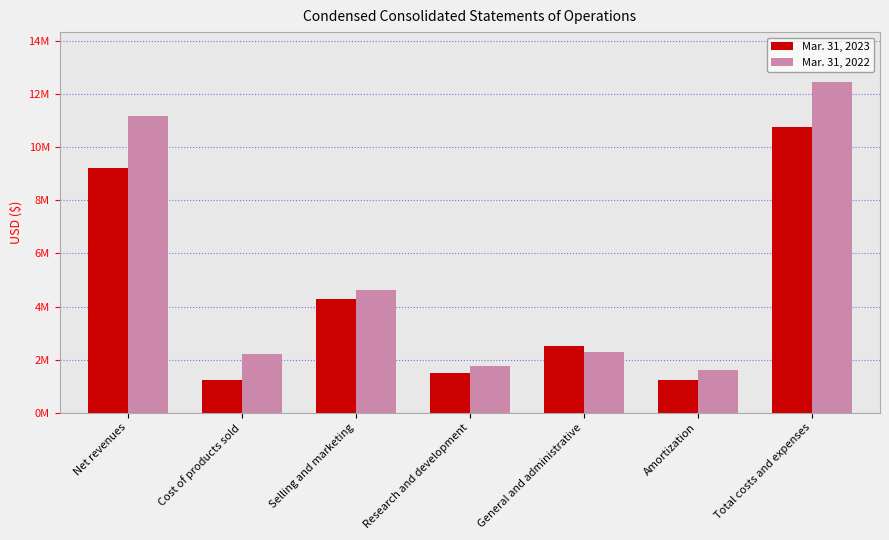

Reading right to left, what are all the values shown in this chart?

Mar. 31, 2023: 10756316	1230071	2498993	1499670	4277318	1250264	9224638
Mar. 31, 2022: 12467044	1593245	2302349	1745136	4614429	2211885	11175045